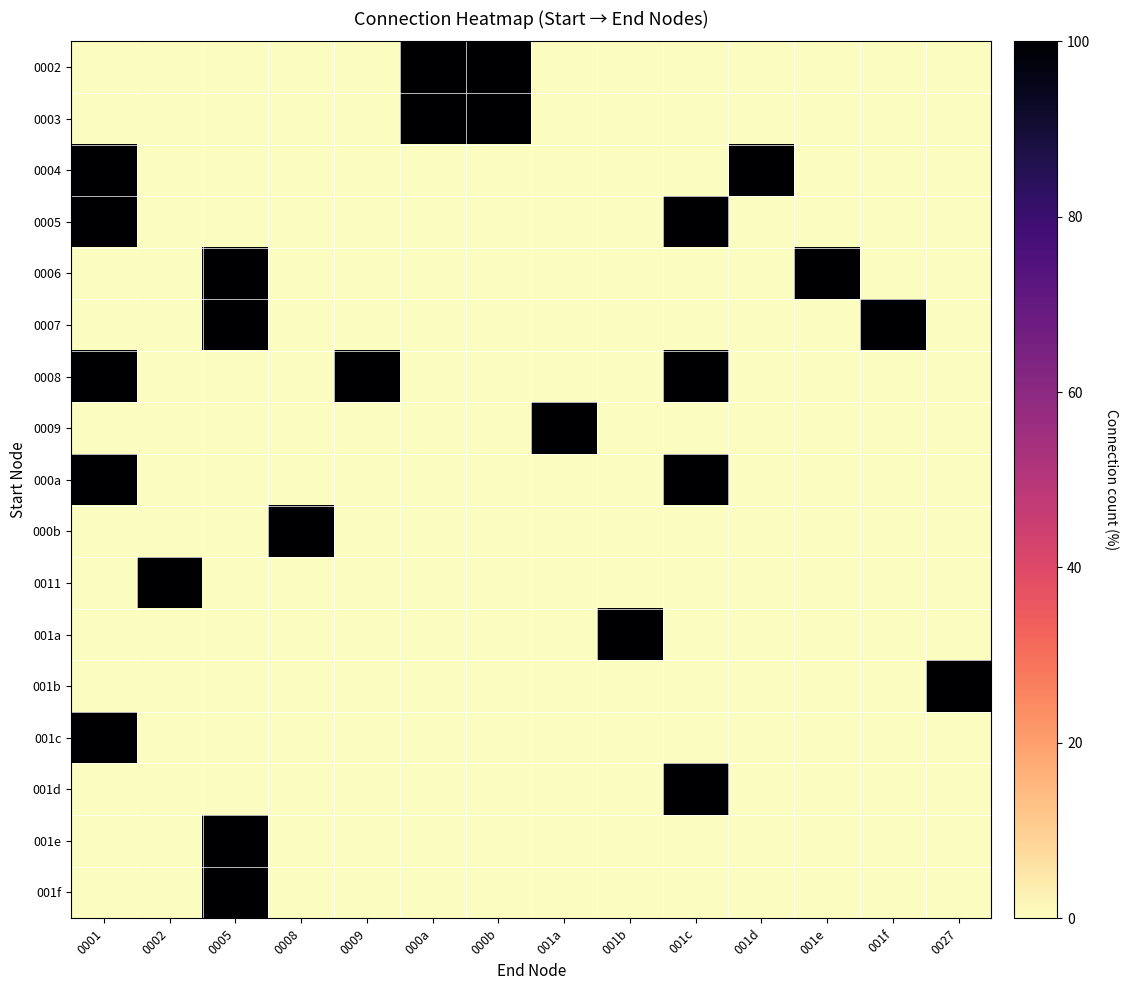

Which has a higher value, 0001 or 001f?

0001